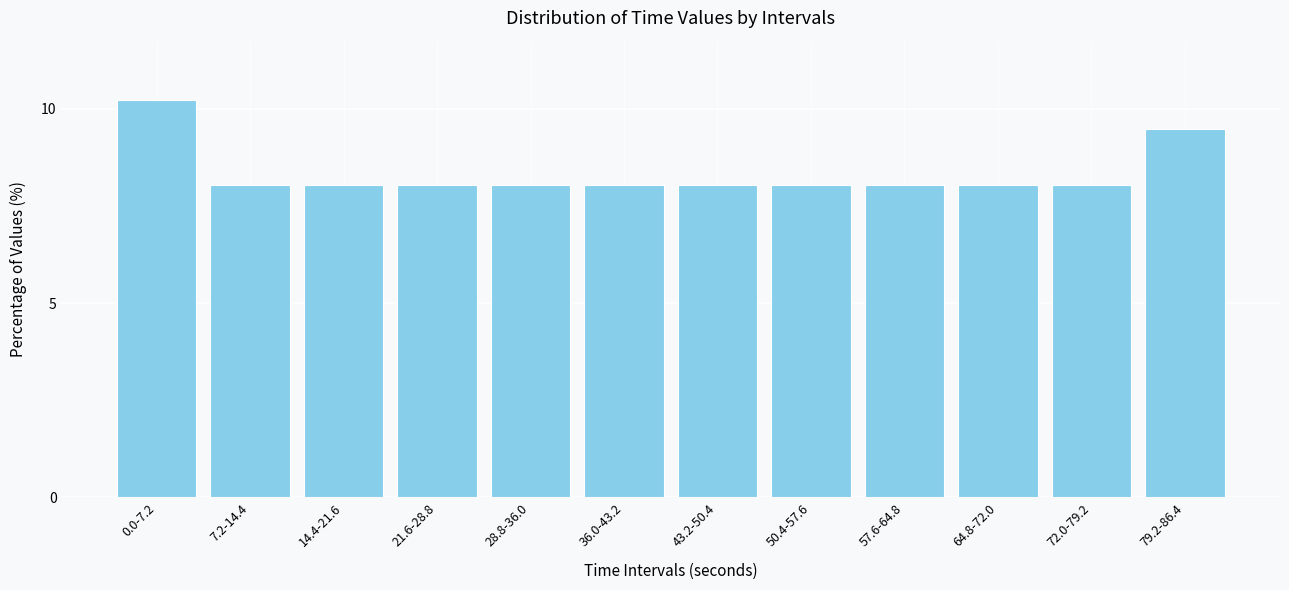

Reading right to left, list all the values displayed in this chart.

79.2-86.4=9.5	72.0-79.2=8.0	64.8-72.0=8.0	57.6-64.8=8.0	50.4-57.6=8.0	43.2-50.4=8.0	36.0-43.2=8.0	28.8-36.0=8.0	21.6-28.8=8.0	14.4-21.6=8.0	7.2-14.4=8.0	0.0-7.2=10.2